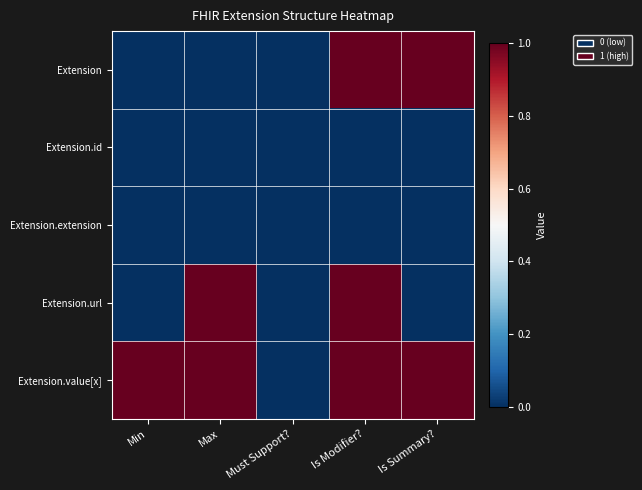

At how many categories does at least one series exceed 0?

4